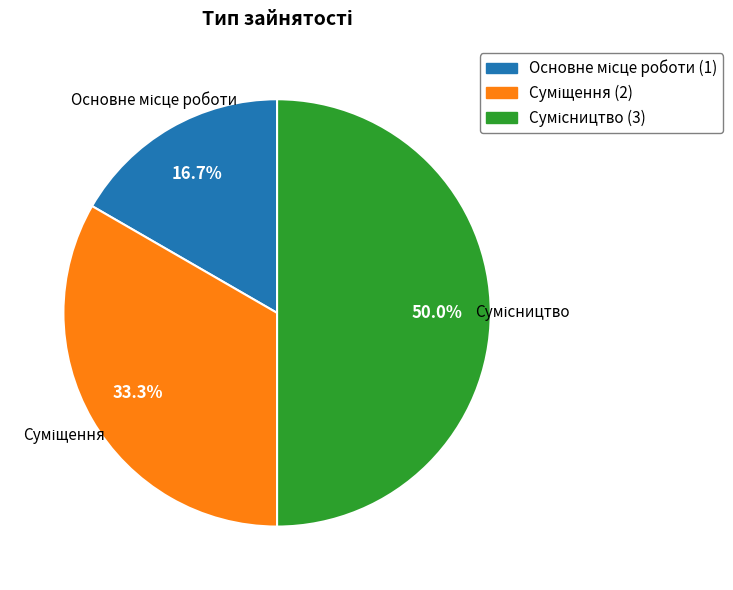

Combined, what portion of the pie is Основне місце роботи and Сумісництво?

66.7%